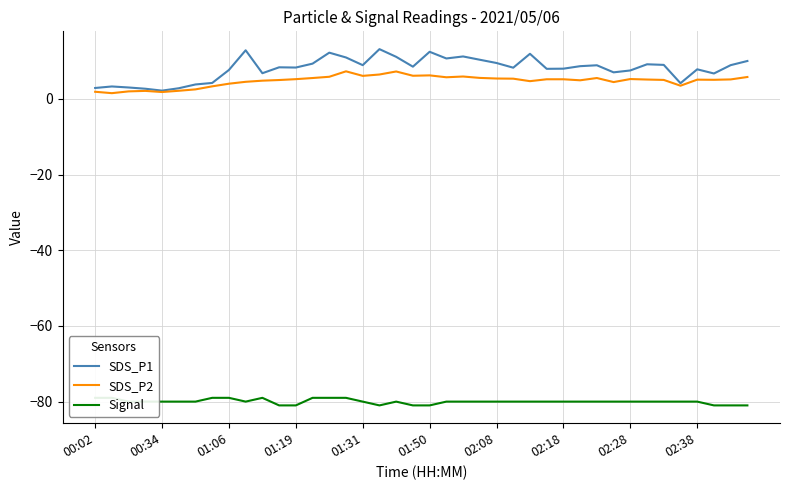

Reading left to right, extract all data points from this chart.

SDS_P1: 2.9	3.3	3.0	2.7	2.2	2.8	3.8	4.2	7.6	12.8	6.8	8.3	8.3	9.3	12.2	10.9	8.9	13.1	11.1	8.5	12.4	10.7	11.2	10.3	9.5	8.2	11.9	7.9	8.0	8.6	8.9	7.0	7.5	9.1	9.0	4.1	7.8	6.7	8.9	10.0
SDS_P2: 1.9	1.5	2.0	2.1	1.8	2.1	2.5	3.3	4.0	4.5	4.8	5.0	5.2	5.5	5.8	7.3	6.1	6.4	7.2	6.1	6.2	5.7	5.9	5.5	5.4	5.3	4.7	5.2	5.2	4.9	5.5	4.4	5.2	5.1	5.0	3.5	5.1	5.0	5.1	5.8
Signal: -79.0	-79.0	-80.0	-80.0	-80.0	-80.0	-80.0	-79.0	-79.0	-80.0	-79.0	-81.0	-81.0	-79.0	-79.0	-79.0	-80.0	-81.0	-80.0	-81.0	-81.0	-80.0	-80.0	-80.0	-80.0	-80.0	-80.0	-80.0	-80.0	-80.0	-80.0	-80.0	-80.0	-80.0	-80.0	-80.0	-80.0	-81.0	-81.0	-81.0